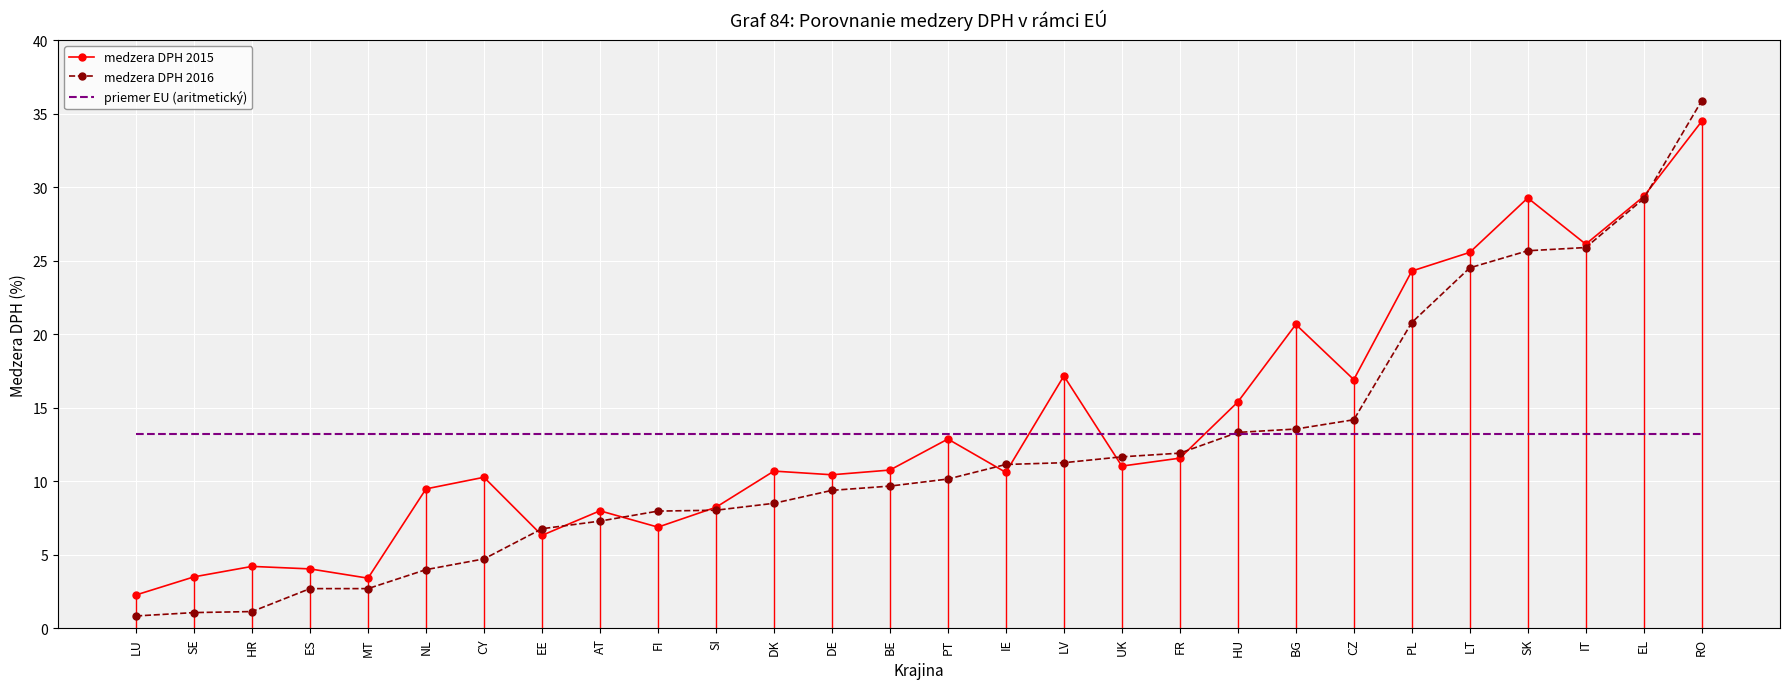

What is the label of the 19th point from the right?

FI